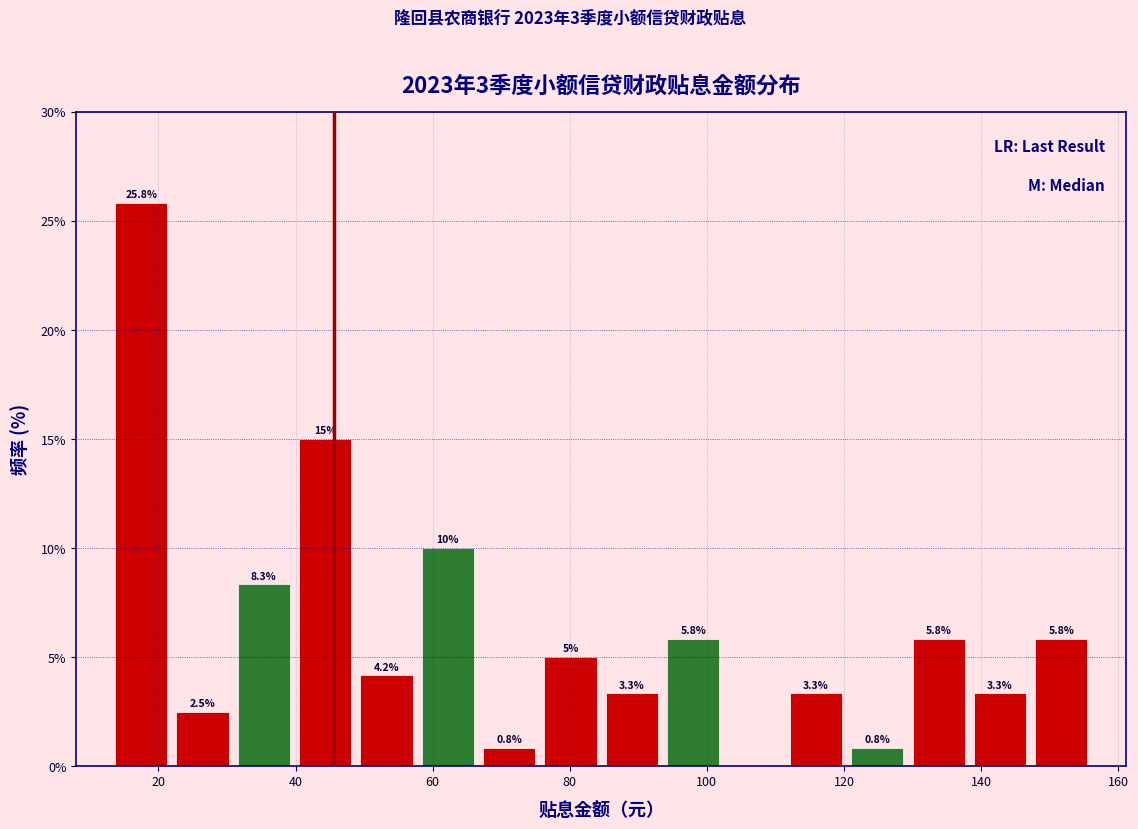

Over which range of the x-axis is the bar tallest?

14 to 22